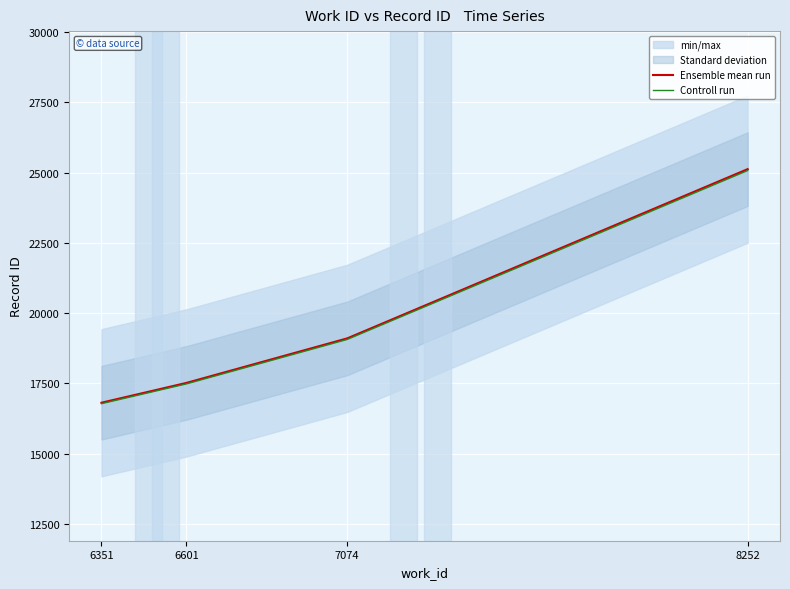

Is this an area chart (filled region under the line)?

No